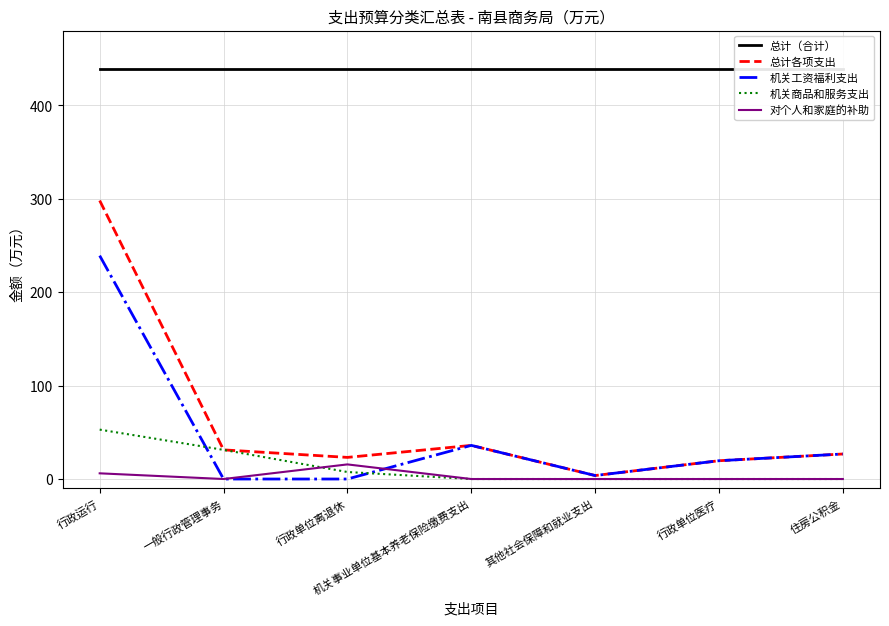

What is the total value across all series at 行政单位离退休?

484.8